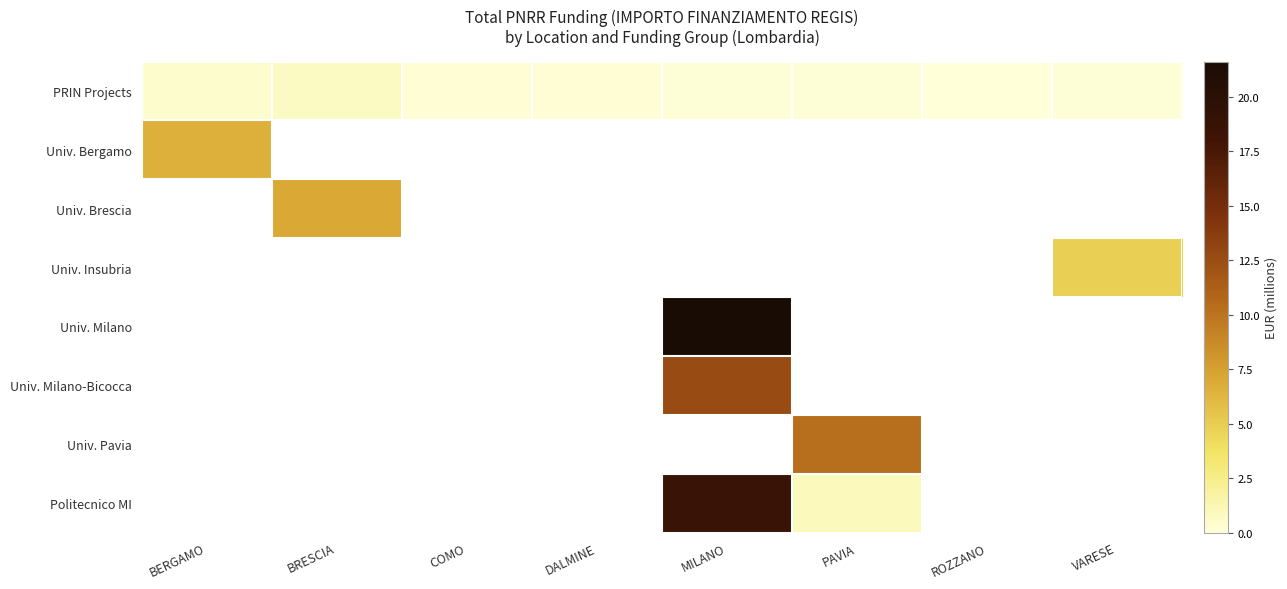

At how many categories does at least one series exceed 2?

5